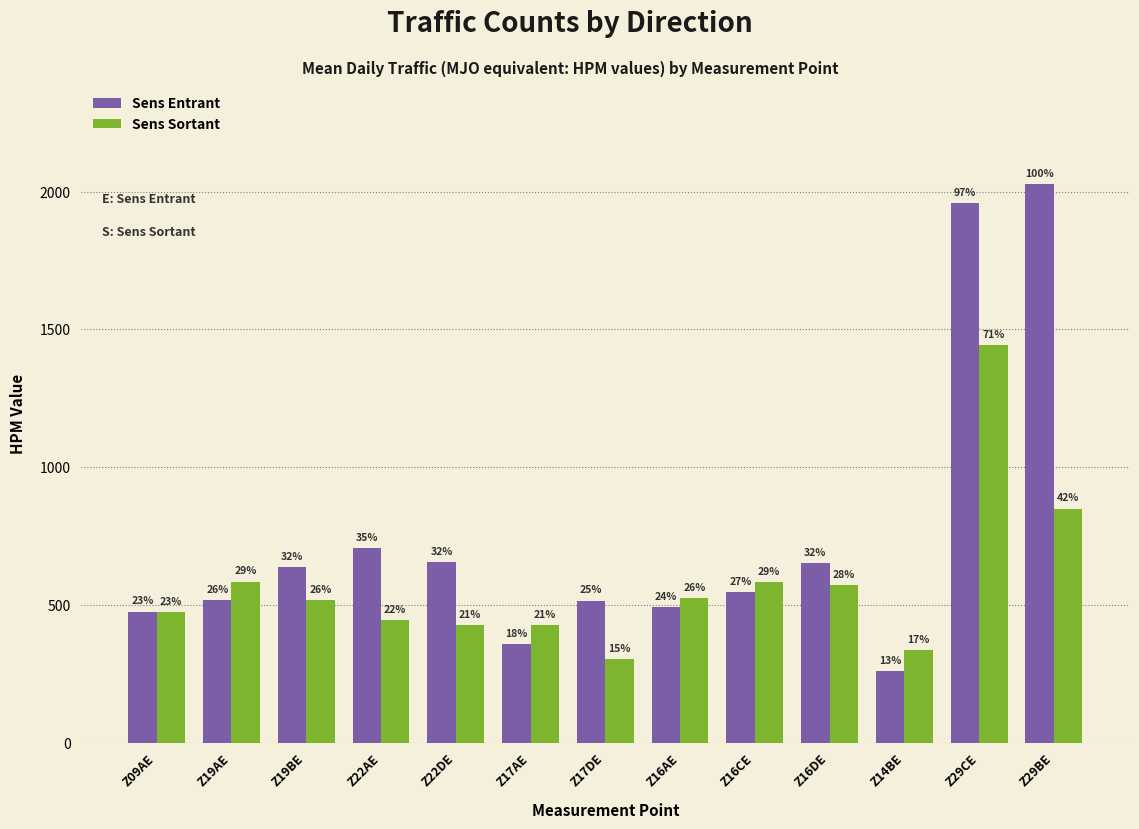

Are the bars horizontal?

No